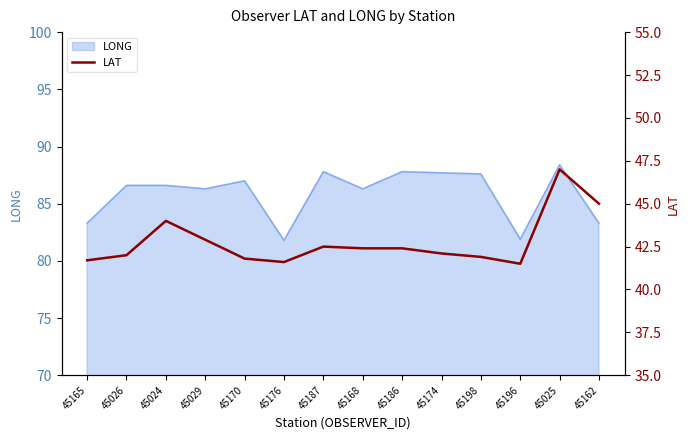

What is the label of the 9th point from the left?

45186